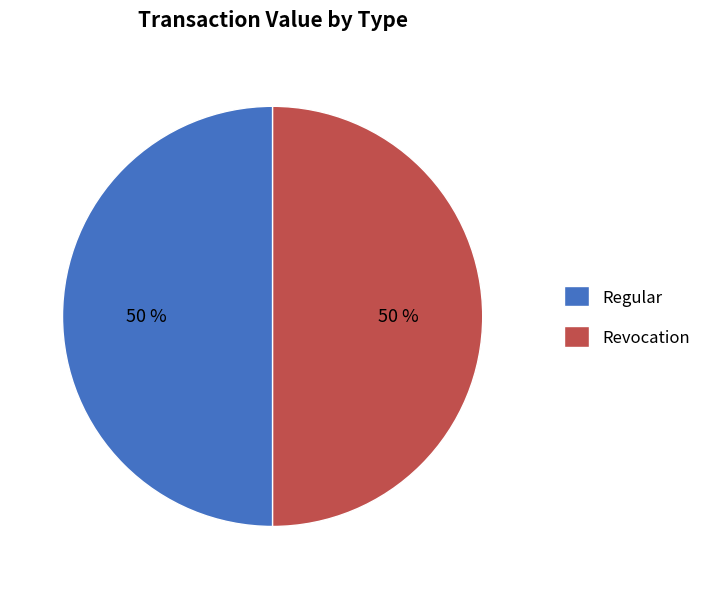

Do Regular and Revocation together represent more than half of the pie?

Yes